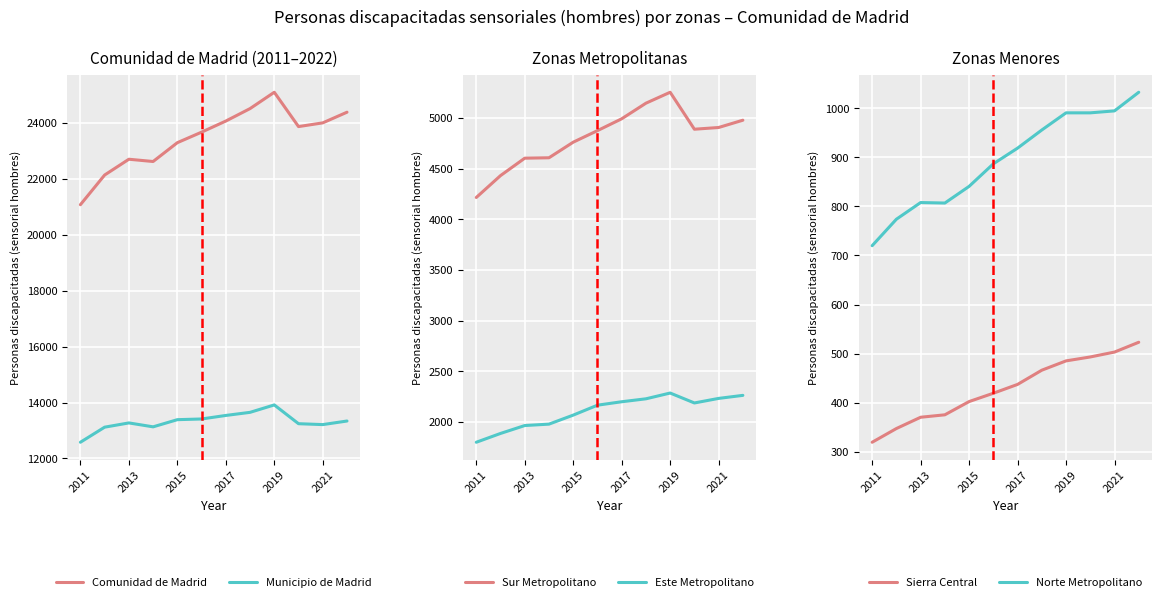

In Norte Metropolitano, how many points are higher than both neighbors (excluding endpoints)?

1